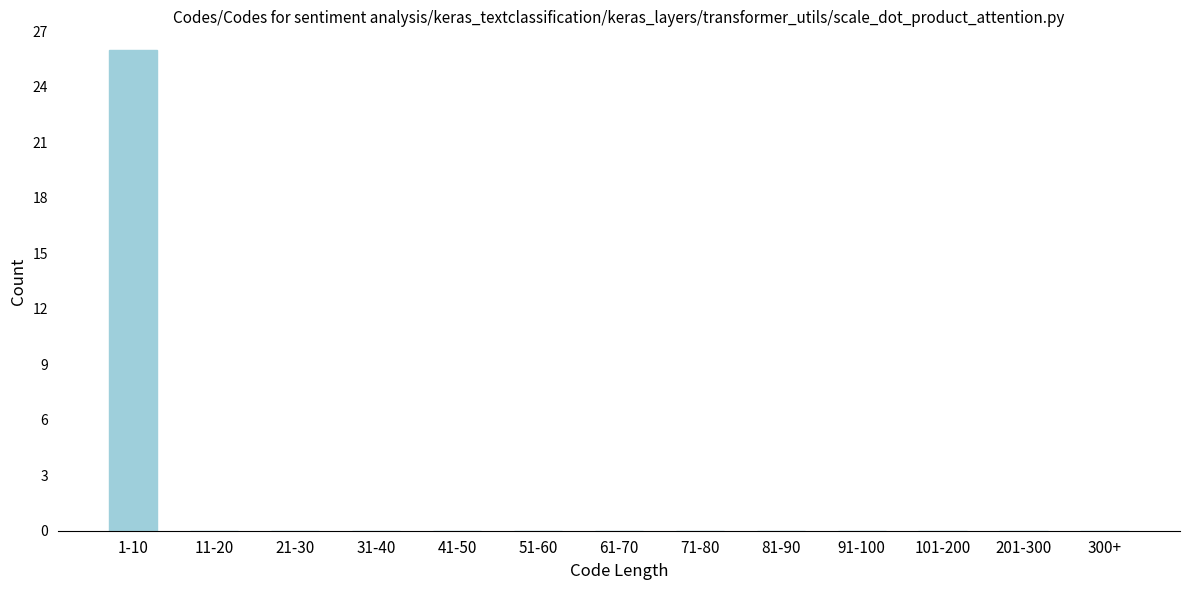

Reading left to right, what are all the values shown in this chart?

1-10=26	11-20=0	21-30=0	31-40=0	41-50=0	51-60=0	61-70=0	71-80=0	81-90=0	91-100=0	101-200=0	201-300=0	300+=0